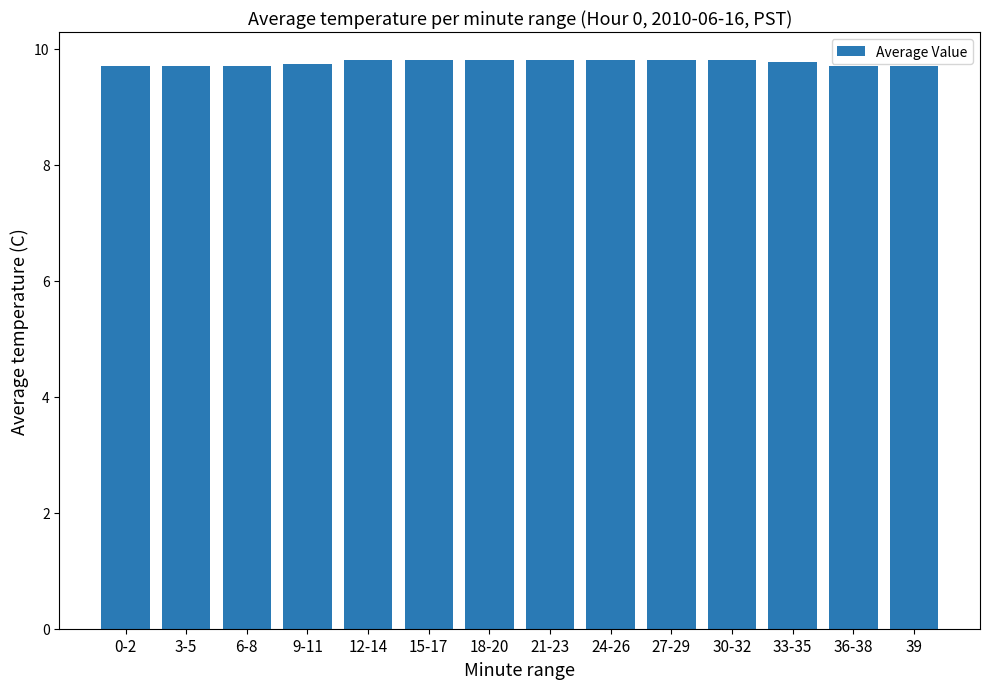

What is the ratio of the value at 12-14 to the value at 24-26?

1.0